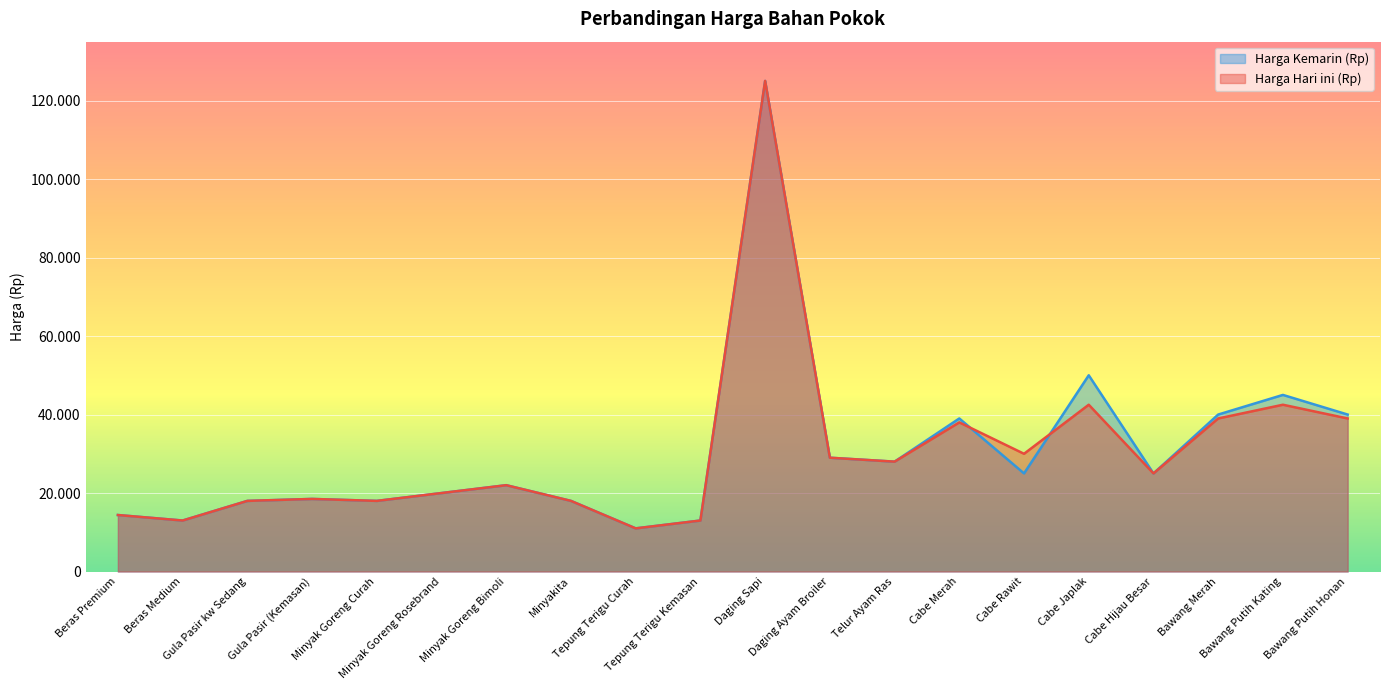

Reading left to right, transcribe all the data shown in this chart.

Harga Hari ini (Rp): Beras Premium=14400	Beras Medium=13000	Gula Pasir kw Sedang=18000	Gula Pasir (Kemasan)=18500	Minyak Goreng Curah=18000	Minyak Goreng Rosebrand=20000	Minyak Goreng Bimoli=22000	Minyakita=18000	Tepung Terigu Curah=11000	Tepung Terigu Kemasan=13000	Daging Sapi=125000	Daging Ayam Broiler=29000	Telur Ayam Ras=28000	Cabe Merah=38000	Cabe Rawit=30000	Cabe Japlak=42500	Cabe Hijau Besar=25000	Bawang Merah=39000	Bawang Putih Kating=42500	Bawang Putih Honan=39000
Harga Kemarin (Rp): Beras Premium=14400	Beras Medium=13000	Gula Pasir kw Sedang=18000	Gula Pasir (Kemasan)=18500	Minyak Goreng Curah=18000	Minyak Goreng Rosebrand=20000	Minyak Goreng Bimoli=22000	Minyakita=18000	Tepung Terigu Curah=11000	Tepung Terigu Kemasan=13000	Daging Sapi=125000	Daging Ayam Broiler=29000	Telur Ayam Ras=28000	Cabe Merah=39000	Cabe Rawit=25000	Cabe Japlak=50000	Cabe Hijau Besar=25000	Bawang Merah=40000	Bawang Putih Kating=45000	Bawang Putih Honan=40000